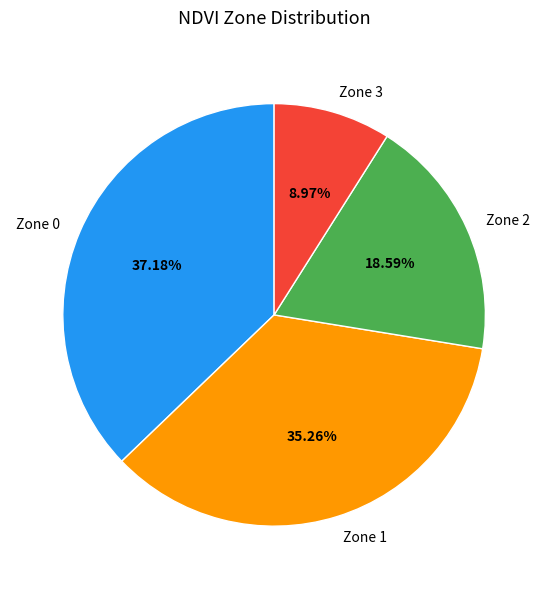

Approximately how many times larger is the value at Zone 1 compared to Zone 3?

3.9